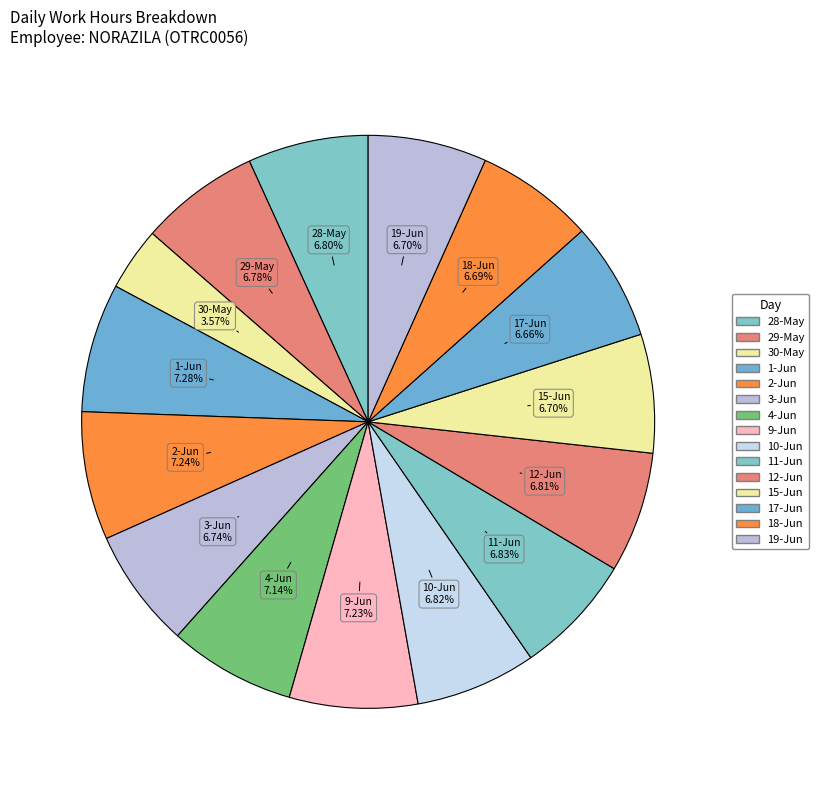

What percentage is the 10-Jun slice, to the nearest percent?

7%